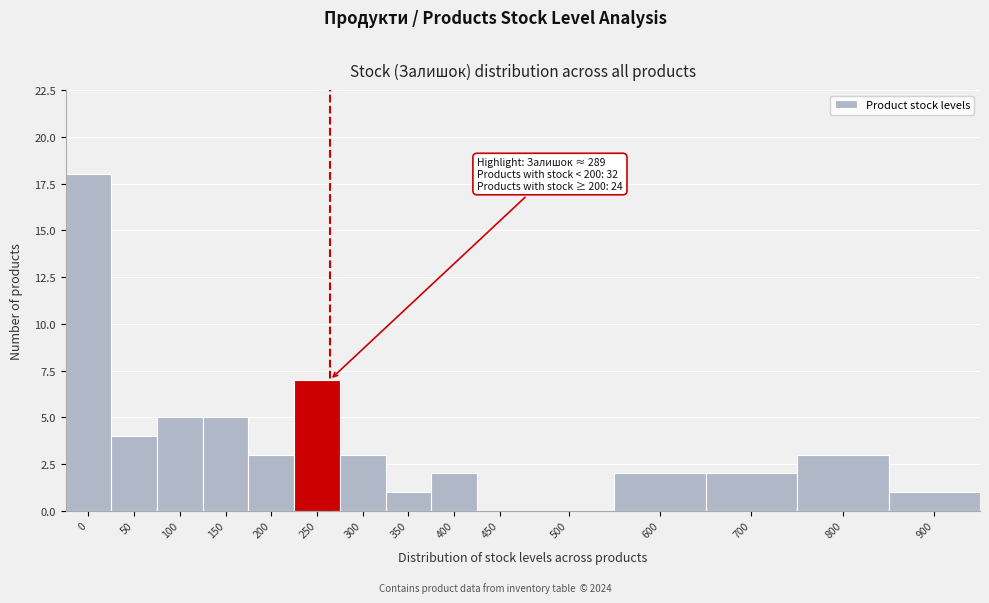

Reading left to right, extract all data points from this chart.

0=18	50=4	100=5	150=5	200=3	250=7	300=3	350=1	400=2	450=0	500=0	600=2	700=2	800=3	900=1